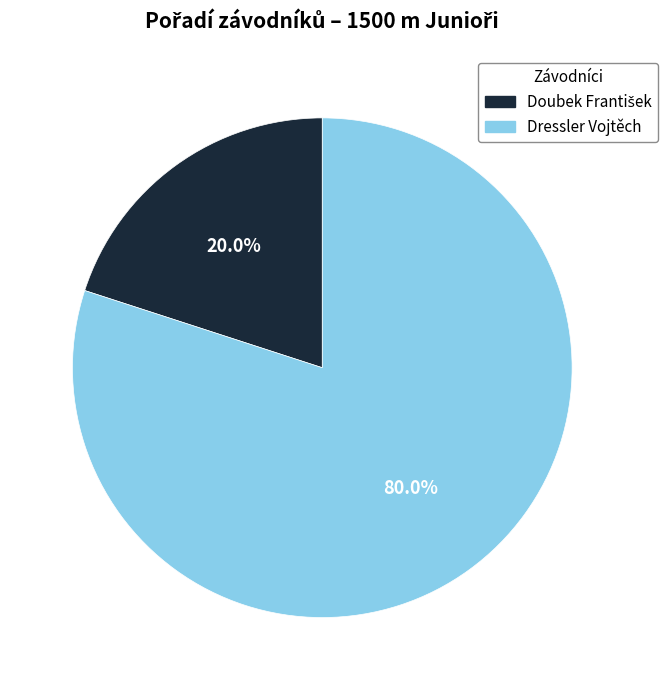

What is the largest slice in the pie chart?

Dressler Vojtěch